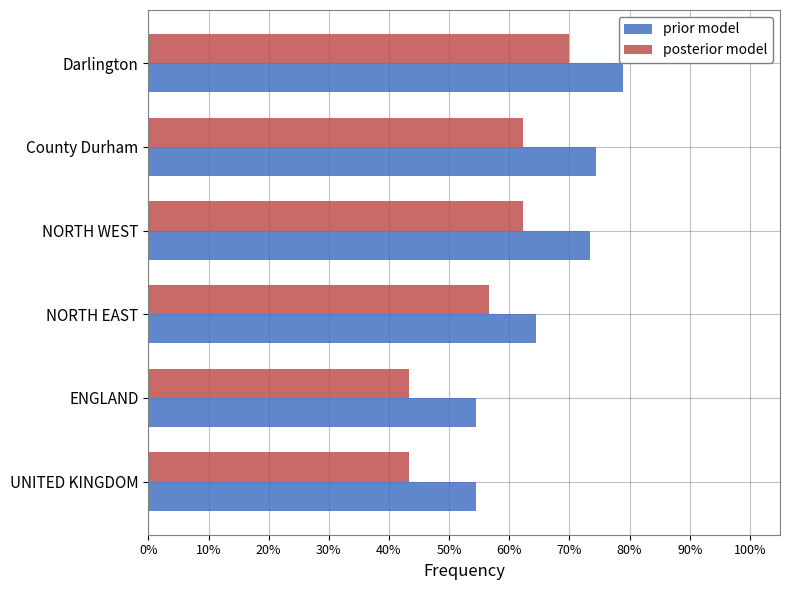

What is the difference between the maximum and minimum values in the posterior model series?

26.7